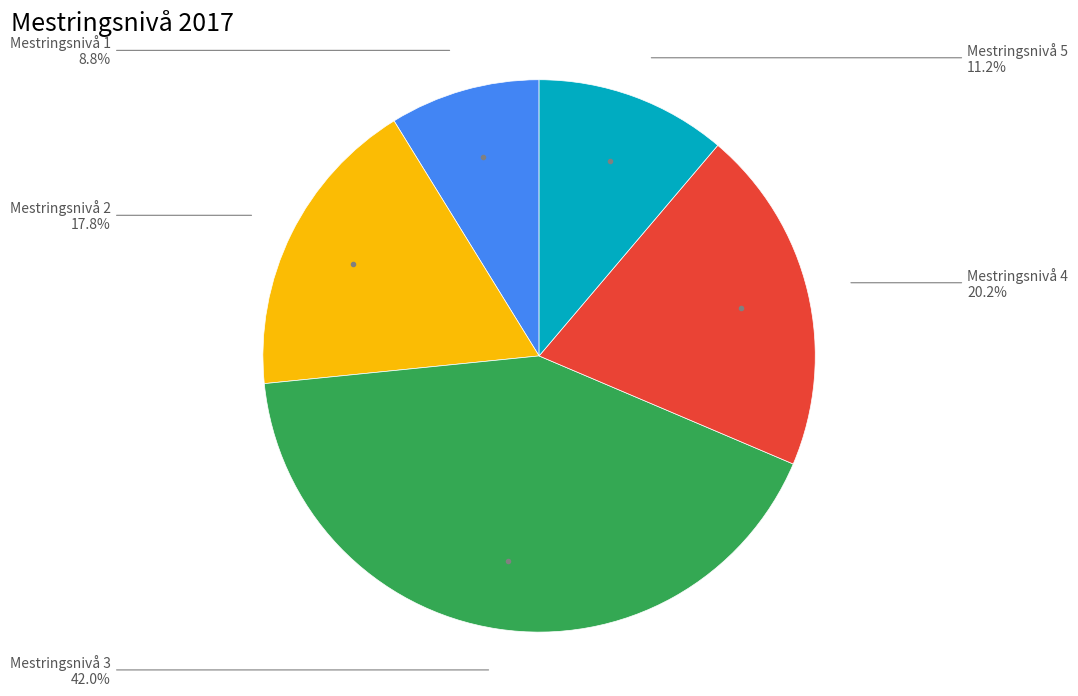

Is there a majority slice in this chart?

No